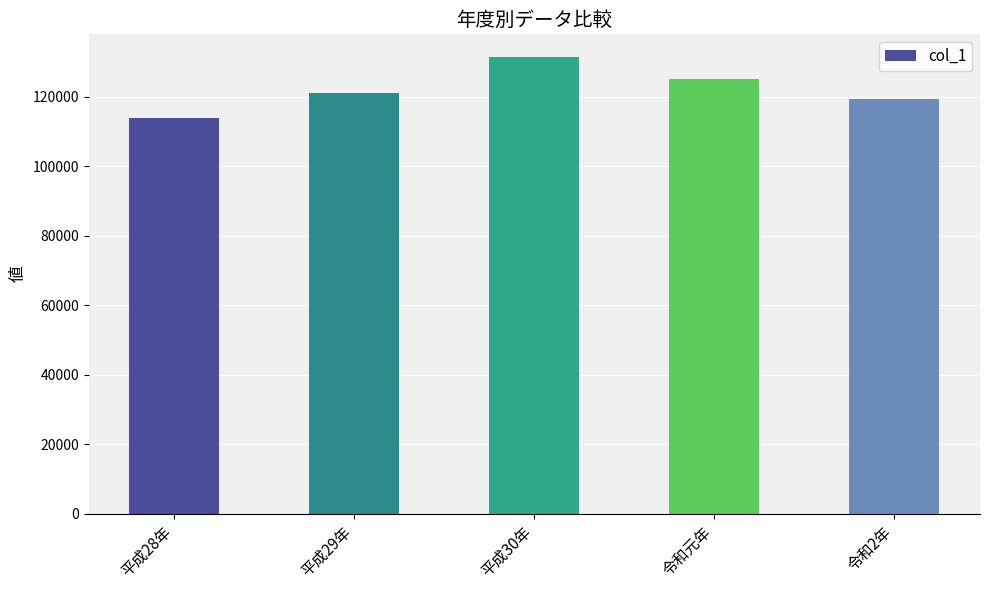

What is the change in value from 平成30年 to 令和元年?

-6249